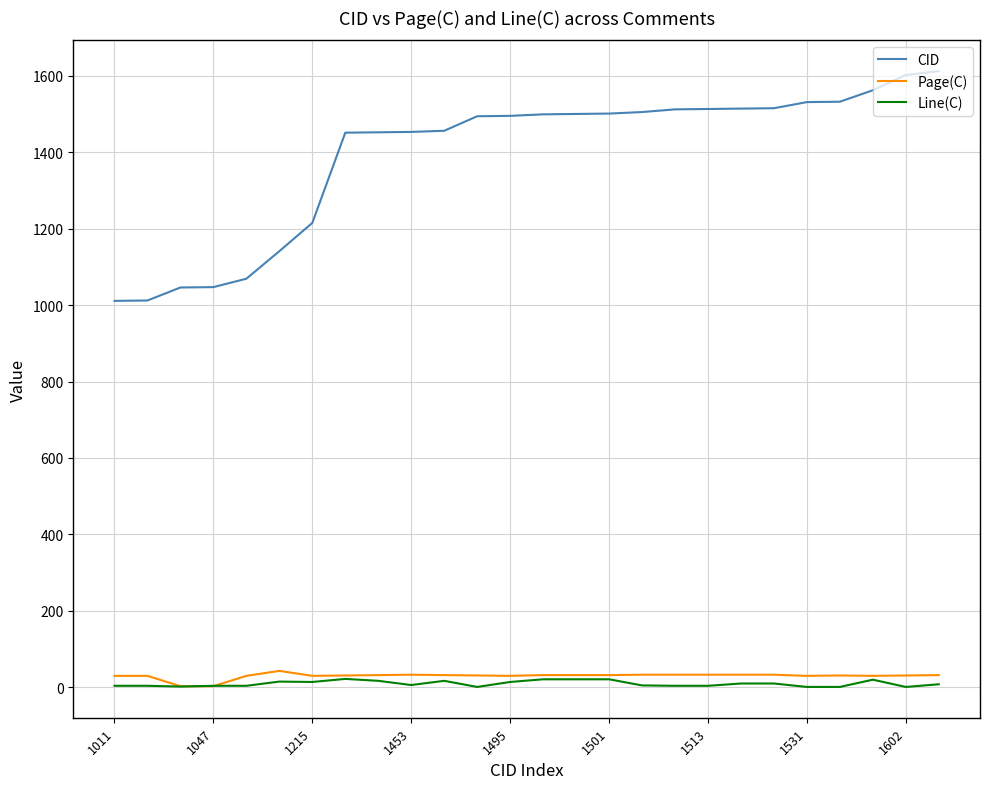

Which series has the largest range (max minus min)?

CID